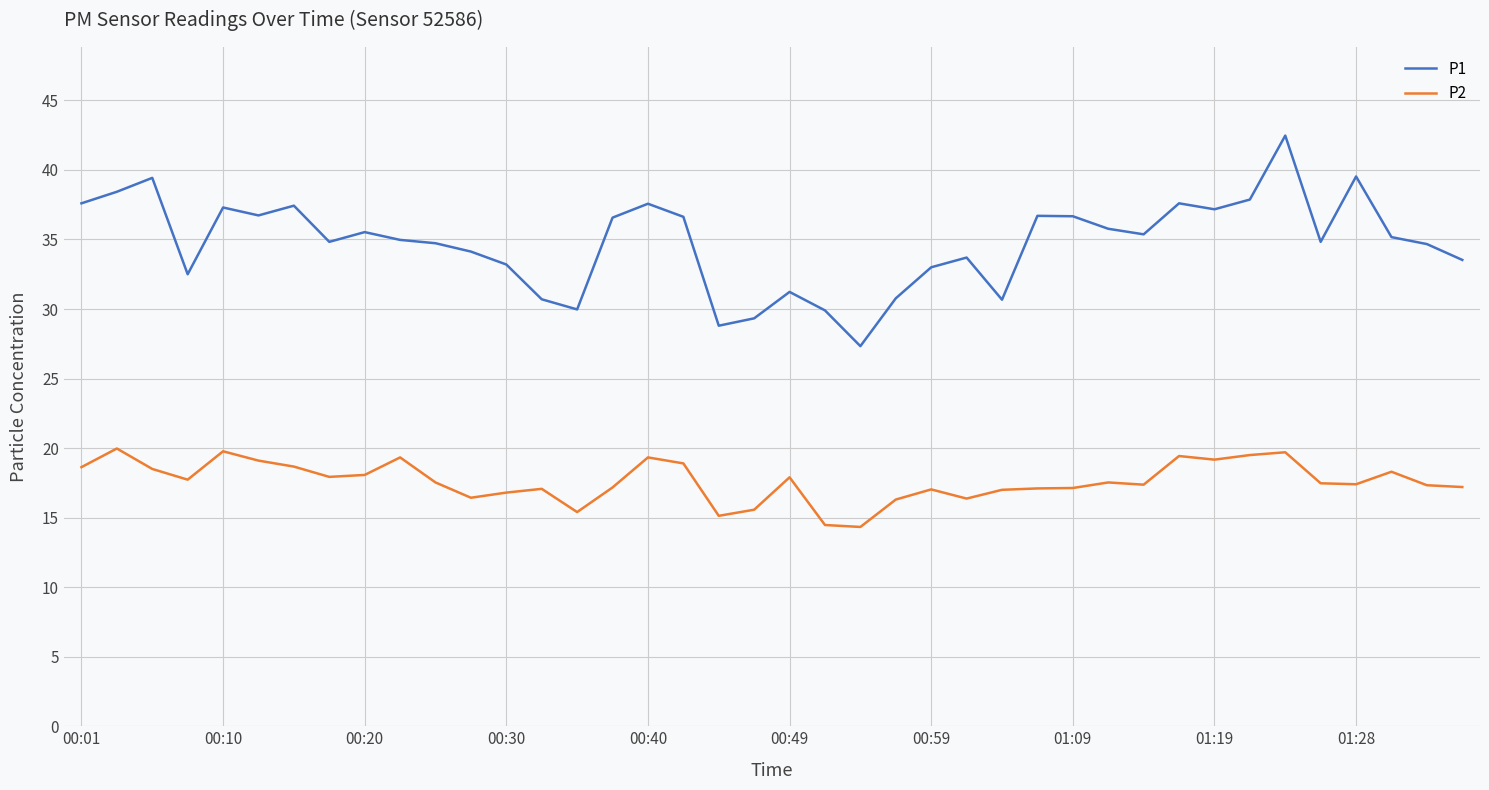

Which series has the largest range (max minus min)?

P1